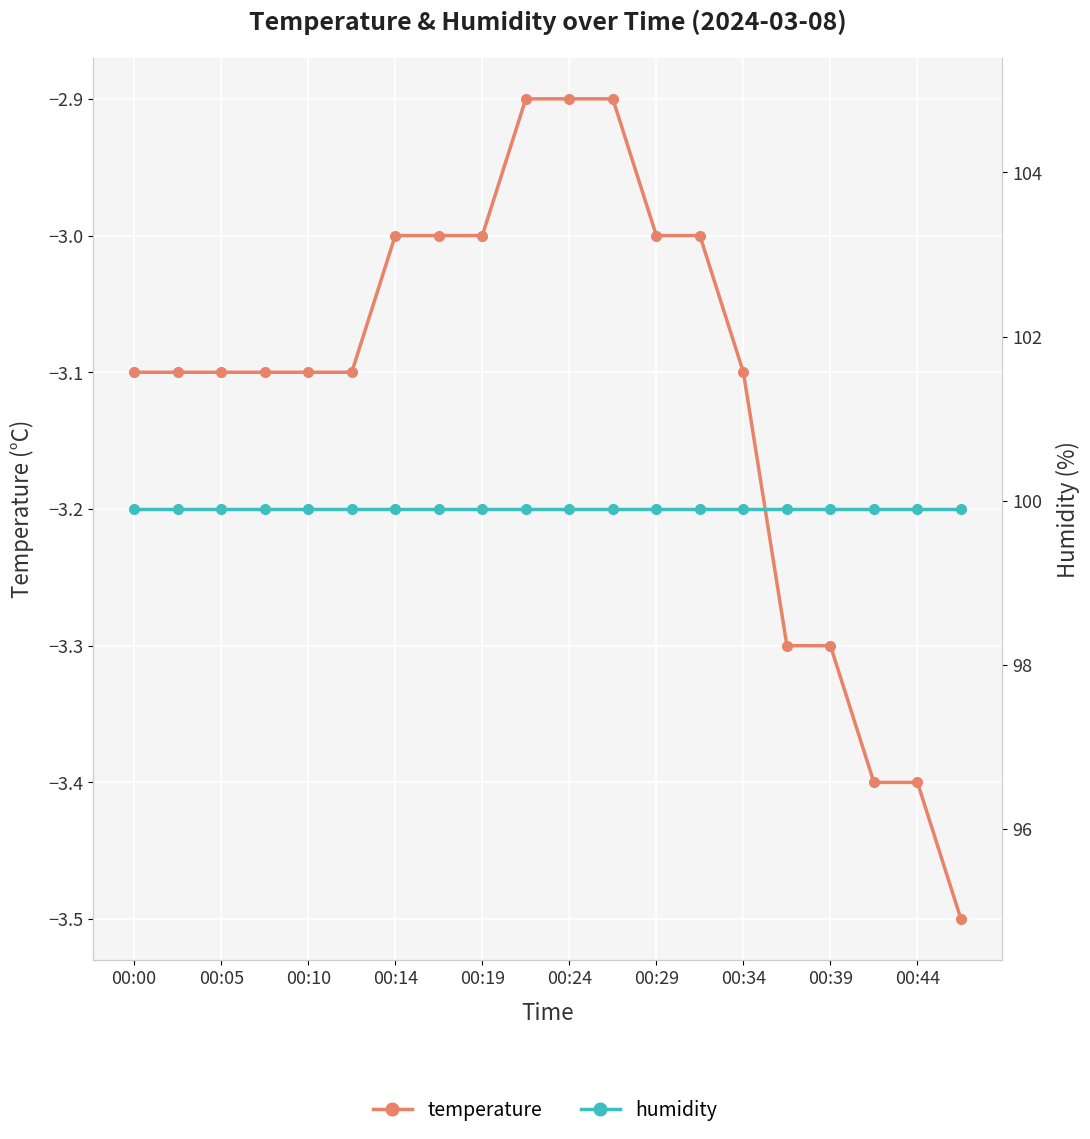

Is it true that humidity equals 22.7 at 00:00?

False